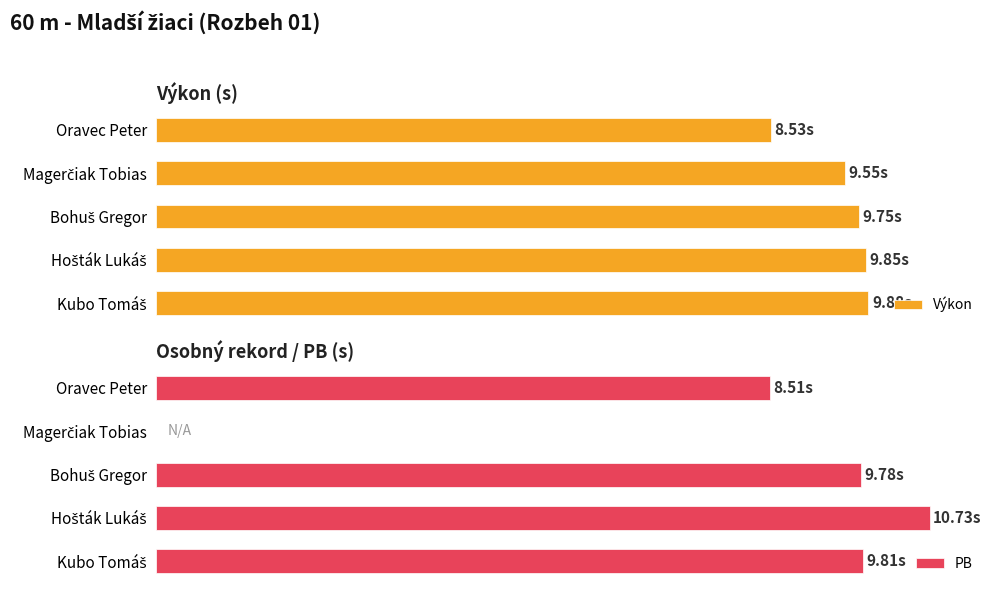

What is the highest value of the Výkon series?

9.9